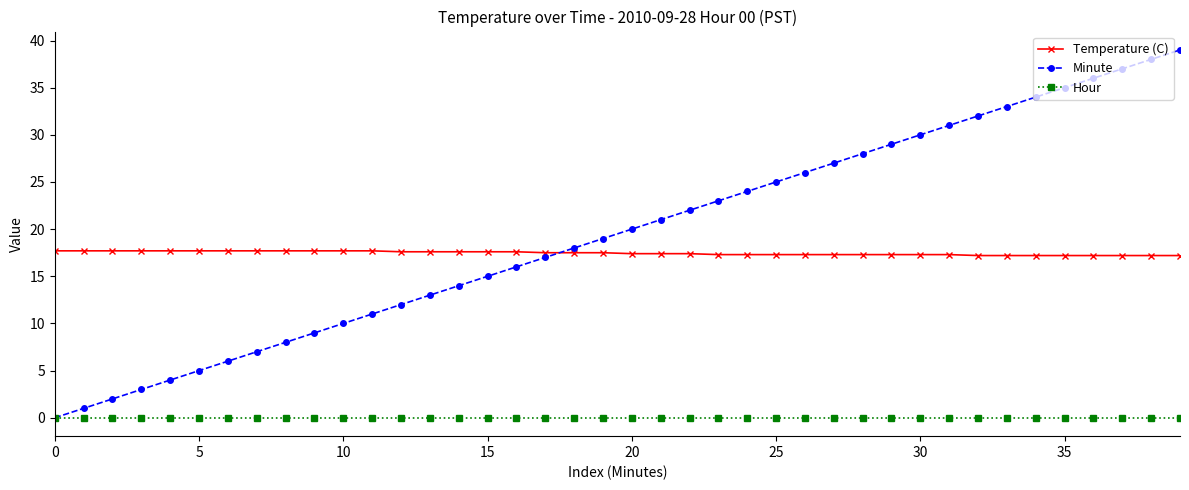

Which series has the widest spread of values?

Minute